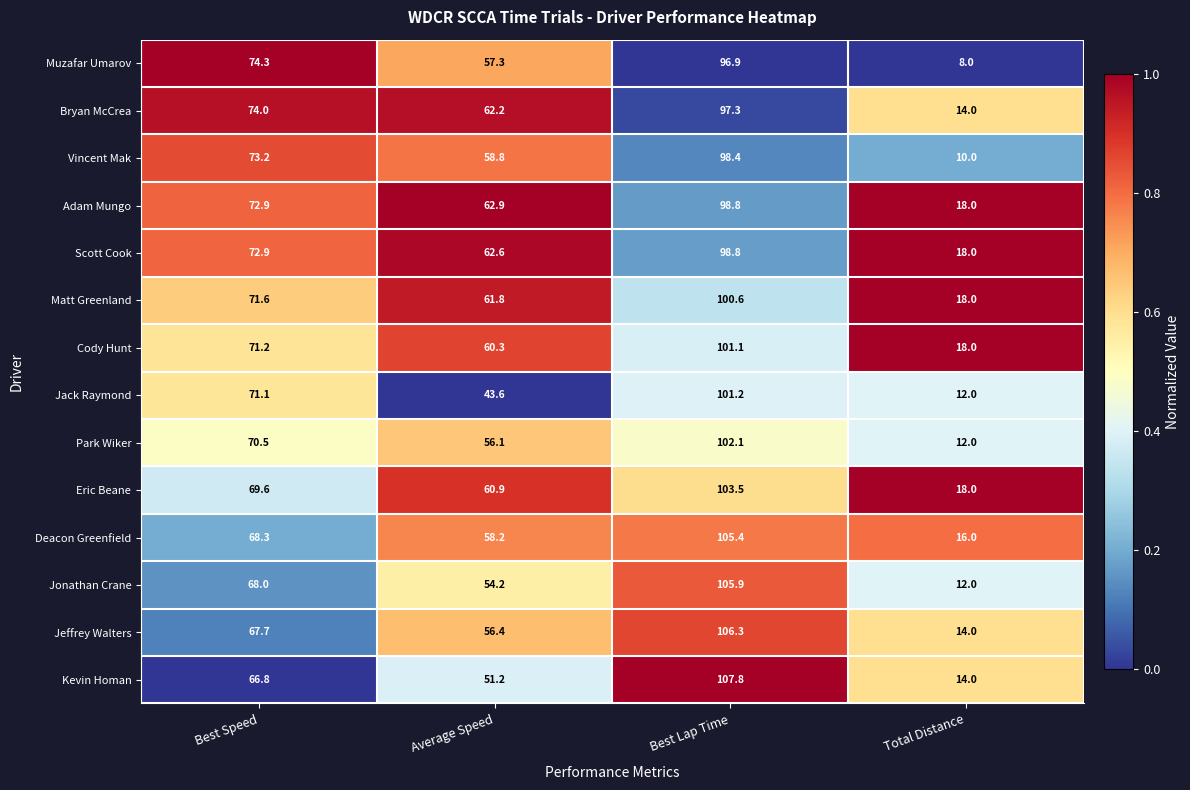

True or false: Jack Raymond has a value of 101.2 at Best Lap Time.

True